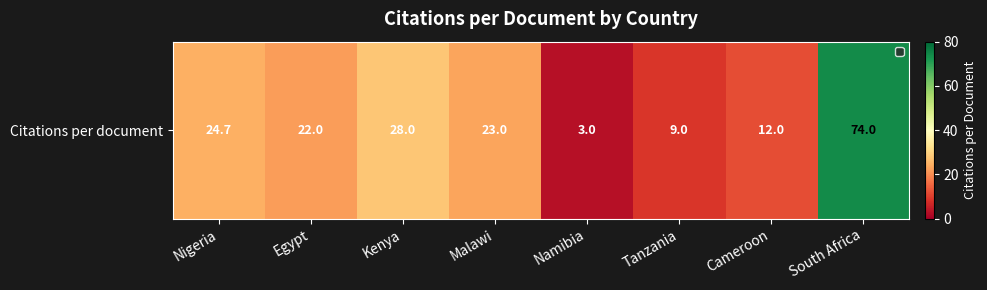

Approximately how many times larger is the value at Malawi compared to Kenya?

0.8